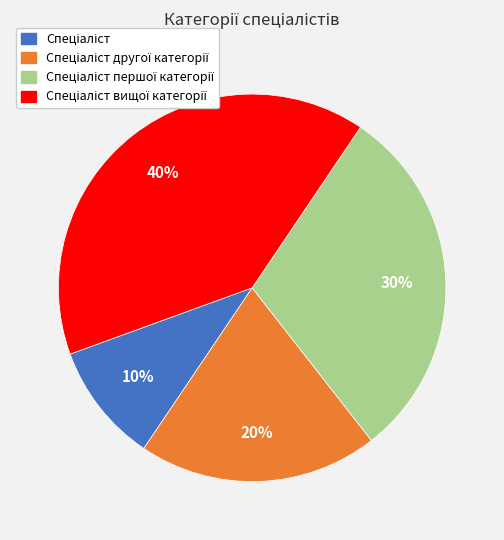

To the nearest percent, what is the difference between the largest and smallest slice percentages?

30%